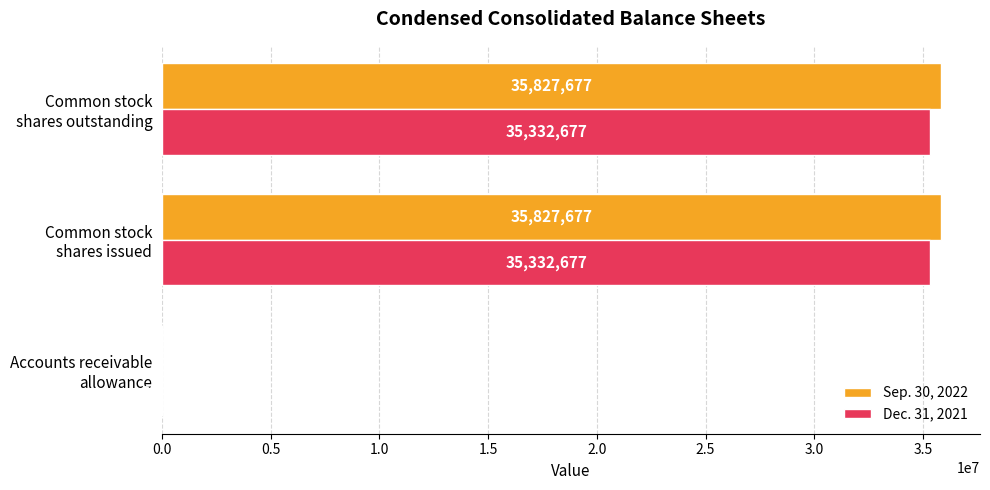

How many data points does each series have?

3